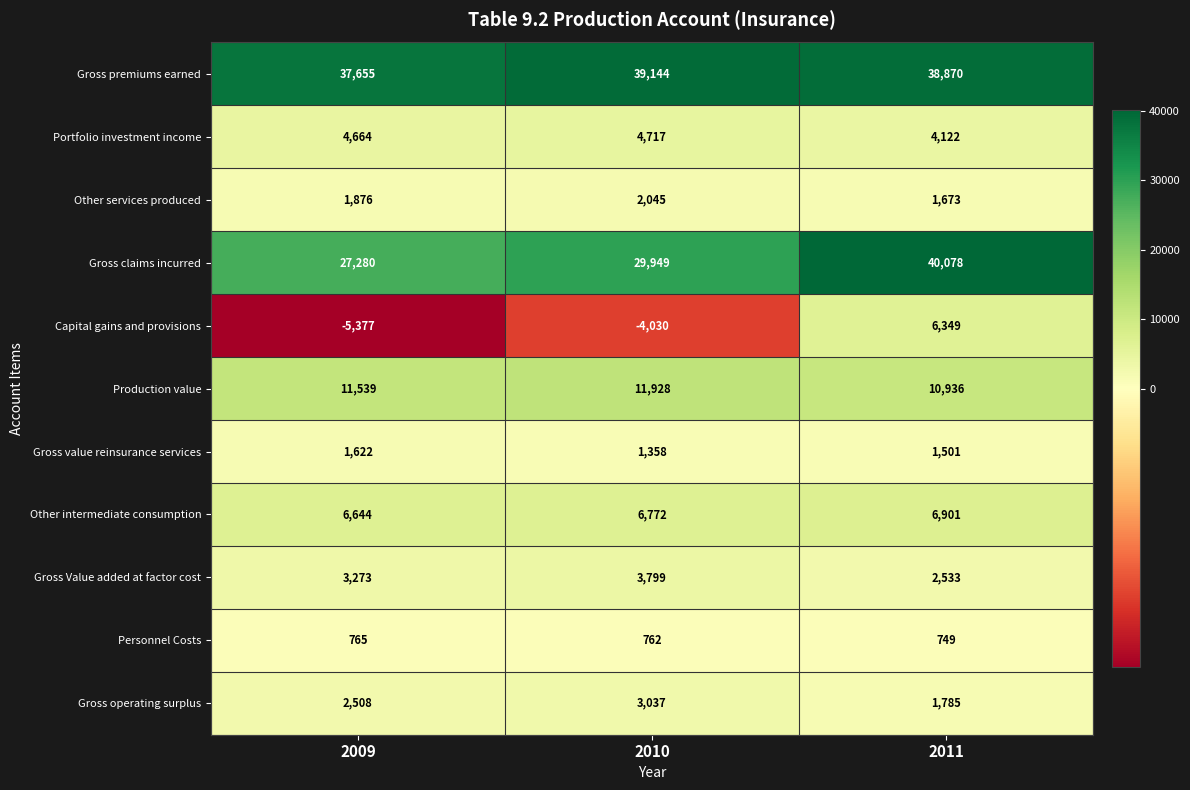

At 2010, list the series in order from largest to smallest.

Gross premiums earned, Gross claims incurred, Production value, Other intermediate consumption, Portfolio investment income, Gross Value added at factor cost, Gross operating surplus, Other services produced, Gross value reinsurance services, Personnel Costs, Capital gains and provisions